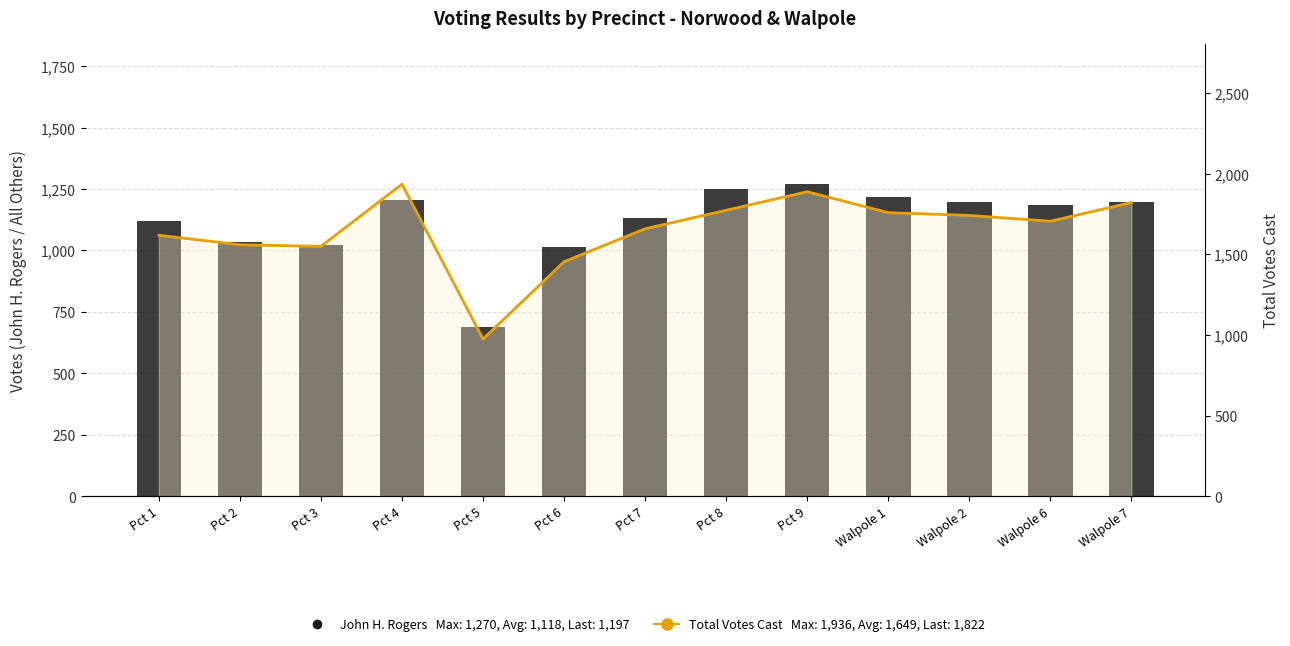

What is the total value across all series at Walpole 1?

2977